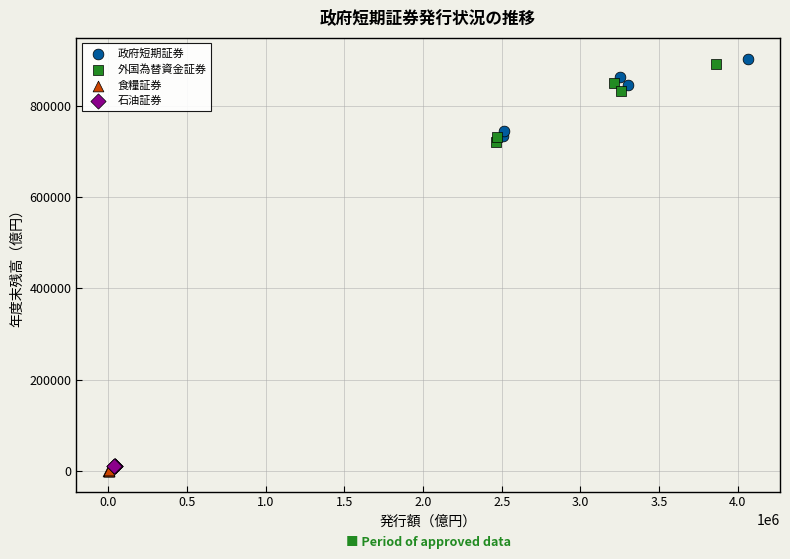

Which series has the widest spread of Y values?

政府短期証券